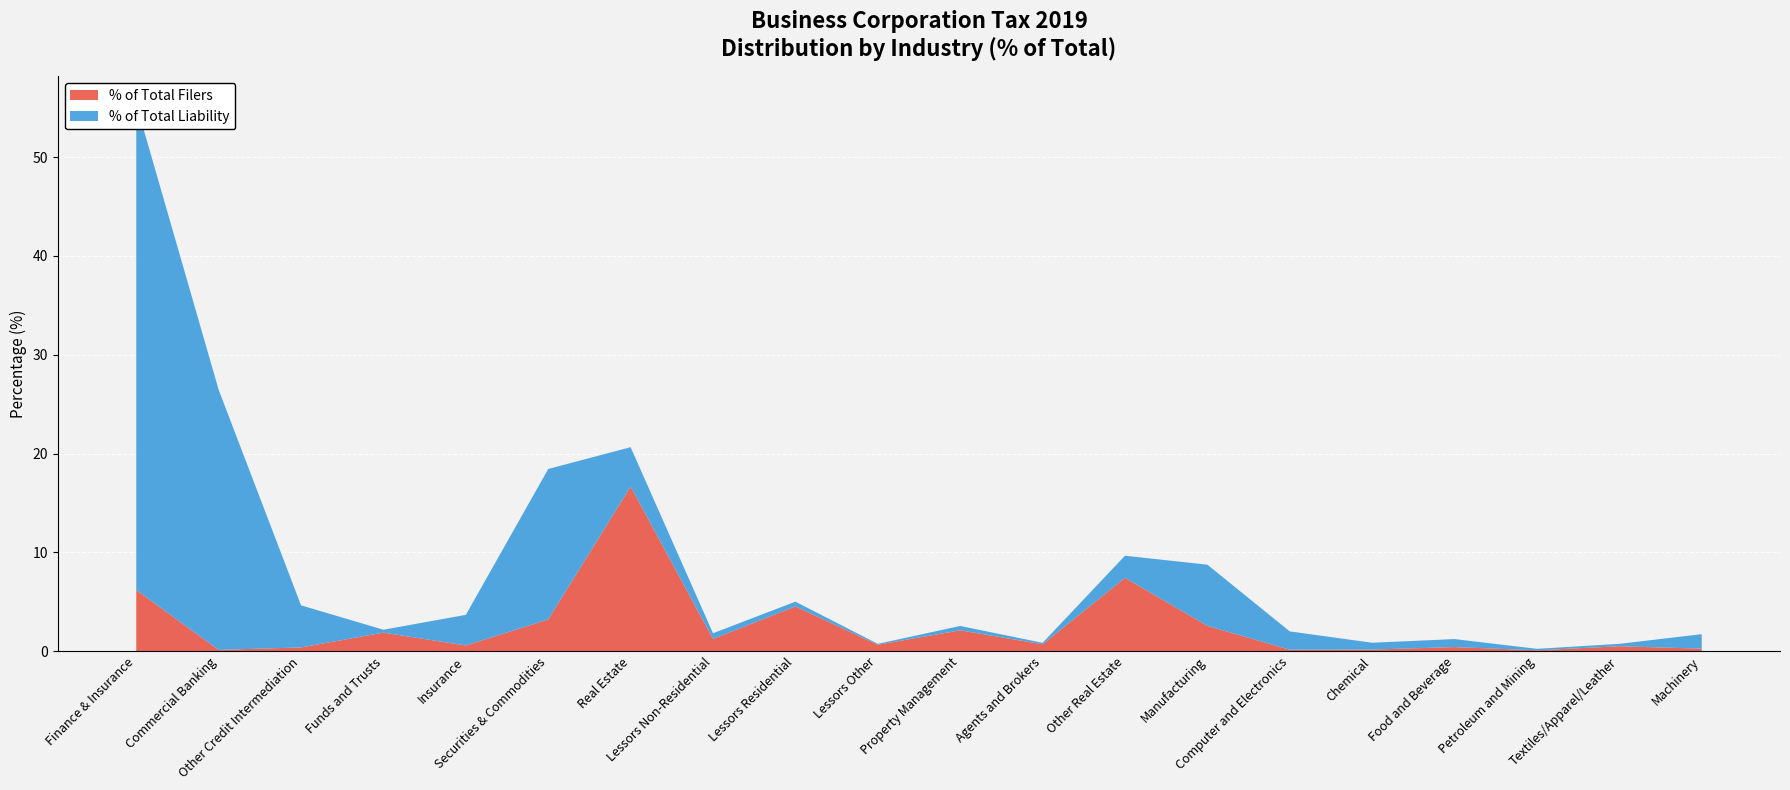

Reading left to right, list all the values displayed in this chart.

% of Total Filers: 6.2	0.1	0.4	1.9	0.6	3.2	16.7	1.2	4.5	0.7	2.1	0.7	7.4	2.6	0.2	0.2	0.4	0.1	0.5	0.3
% of Total Liability: 49.2	26.3	4.3	0.3	3.1	15.2	4.0	0.6	0.5	0.1	0.4	0.1	2.2	6.2	1.9	0.7	0.8	0.1	0.2	1.5